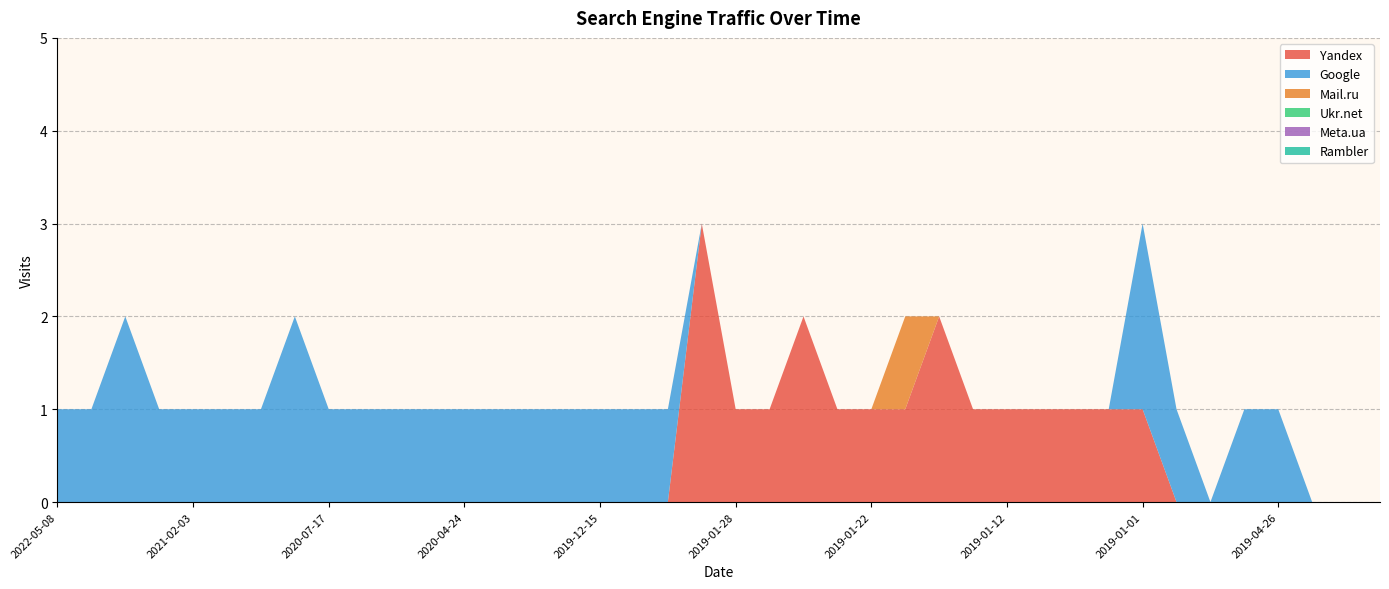

Reading left to right, what are all the values shown in this chart?

Yandex: 2022-05-08=0	2021-11-22=0	2021-04-22=0	2021-03-03=0	2021-02-03=0	2020-12-21=0	2020-11-16=0	2020-08-15=0	2020-07-17=0	2020-05-19=0	2020-05-11=0	2020-04-28=0	2020-04-24=0	2020-03-02=0	2020-02-25=0	2019-12-16=0	2019-12-15=0	2019-10-14=0	2019-07-22=0	2019-01-29=3	2019-01-28=1	2019-01-27=1	2019-01-26=2	2019-01-24=1	2019-01-22=1	2019-02-13=1	2019-01-18=2	2019-01-14=1	2019-01-12=1	2019-01-08=1	2019-01-06=1	2019-01-03=1	2019-01-01=1	2018-12-31=0	2019-06-14=0	2019-05-06=0	2019-04-26=0	2019-04-15=0	2019-02-23=0	2019-02-21=0
Google: 2022-05-08=1	2021-11-22=1	2021-04-22=2	2021-03-03=1	2021-02-03=1	2020-12-21=1	2020-11-16=1	2020-08-15=2	2020-07-17=1	2020-05-19=1	2020-05-11=1	2020-04-28=1	2020-04-24=1	2020-03-02=1	2020-02-25=1	2019-12-16=1	2019-12-15=1	2019-10-14=1	2019-07-22=1	2019-01-29=0	2019-01-28=0	2019-01-27=0	2019-01-26=0	2019-01-24=0	2019-01-22=0	2019-02-13=0	2019-01-18=0	2019-01-14=0	2019-01-12=0	2019-01-08=0	2019-01-06=0	2019-01-03=0	2019-01-01=2	2018-12-31=1	2019-06-14=0	2019-05-06=1	2019-04-26=1	2019-04-15=0	2019-02-23=0	2019-02-21=0
Mail.ru: 2022-05-08=0	2021-11-22=0	2021-04-22=0	2021-03-03=0	2021-02-03=0	2020-12-21=0	2020-11-16=0	2020-08-15=0	2020-07-17=0	2020-05-19=0	2020-05-11=0	2020-04-28=0	2020-04-24=0	2020-03-02=0	2020-02-25=0	2019-12-16=0	2019-12-15=0	2019-10-14=0	2019-07-22=0	2019-01-29=0	2019-01-28=0	2019-01-27=0	2019-01-26=0	2019-01-24=0	2019-01-22=0	2019-02-13=1	2019-01-18=0	2019-01-14=0	2019-01-12=0	2019-01-08=0	2019-01-06=0	2019-01-03=0	2019-01-01=0	2018-12-31=0	2019-06-14=0	2019-05-06=0	2019-04-26=0	2019-04-15=0	2019-02-23=0	2019-02-21=0
Ukr.net: 2022-05-08=0	2021-11-22=0	2021-04-22=0	2021-03-03=0	2021-02-03=0	2020-12-21=0	2020-11-16=0	2020-08-15=0	2020-07-17=0	2020-05-19=0	2020-05-11=0	2020-04-28=0	2020-04-24=0	2020-03-02=0	2020-02-25=0	2019-12-16=0	2019-12-15=0	2019-10-14=0	2019-07-22=0	2019-01-29=0	2019-01-28=0	2019-01-27=0	2019-01-26=0	2019-01-24=0	2019-01-22=0	2019-02-13=0	2019-01-18=0	2019-01-14=0	2019-01-12=0	2019-01-08=0	2019-01-06=0	2019-01-03=0	2019-01-01=0	2018-12-31=0	2019-06-14=0	2019-05-06=0	2019-04-26=0	2019-04-15=0	2019-02-23=0	2019-02-21=0
Meta.ua: 2022-05-08=0	2021-11-22=0	2021-04-22=0	2021-03-03=0	2021-02-03=0	2020-12-21=0	2020-11-16=0	2020-08-15=0	2020-07-17=0	2020-05-19=0	2020-05-11=0	2020-04-28=0	2020-04-24=0	2020-03-02=0	2020-02-25=0	2019-12-16=0	2019-12-15=0	2019-10-14=0	2019-07-22=0	2019-01-29=0	2019-01-28=0	2019-01-27=0	2019-01-26=0	2019-01-24=0	2019-01-22=0	2019-02-13=0	2019-01-18=0	2019-01-14=0	2019-01-12=0	2019-01-08=0	2019-01-06=0	2019-01-03=0	2019-01-01=0	2018-12-31=0	2019-06-14=0	2019-05-06=0	2019-04-26=0	2019-04-15=0	2019-02-23=0	2019-02-21=0
Rambler: 2022-05-08=0	2021-11-22=0	2021-04-22=0	2021-03-03=0	2021-02-03=0	2020-12-21=0	2020-11-16=0	2020-08-15=0	2020-07-17=0	2020-05-19=0	2020-05-11=0	2020-04-28=0	2020-04-24=0	2020-03-02=0	2020-02-25=0	2019-12-16=0	2019-12-15=0	2019-10-14=0	2019-07-22=0	2019-01-29=0	2019-01-28=0	2019-01-27=0	2019-01-26=0	2019-01-24=0	2019-01-22=0	2019-02-13=0	2019-01-18=0	2019-01-14=0	2019-01-12=0	2019-01-08=0	2019-01-06=0	2019-01-03=0	2019-01-01=0	2018-12-31=0	2019-06-14=0	2019-05-06=0	2019-04-26=0	2019-04-15=0	2019-02-23=0	2019-02-21=0